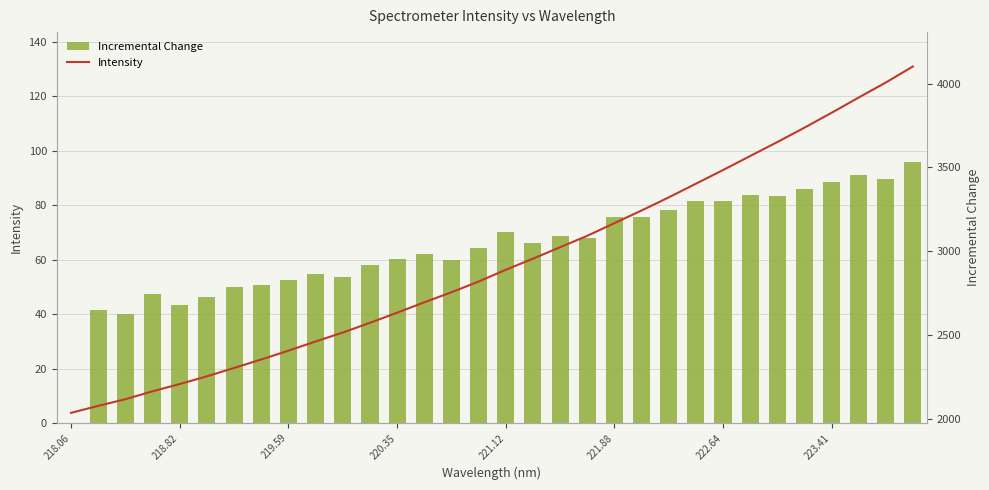

What value does the Intensity series have at 219.59?

2406.8